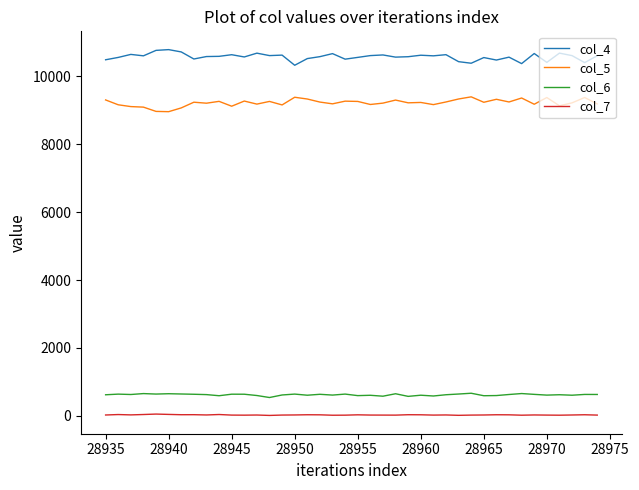

True or false: col_6 and col_5 intersect in this chart.

False